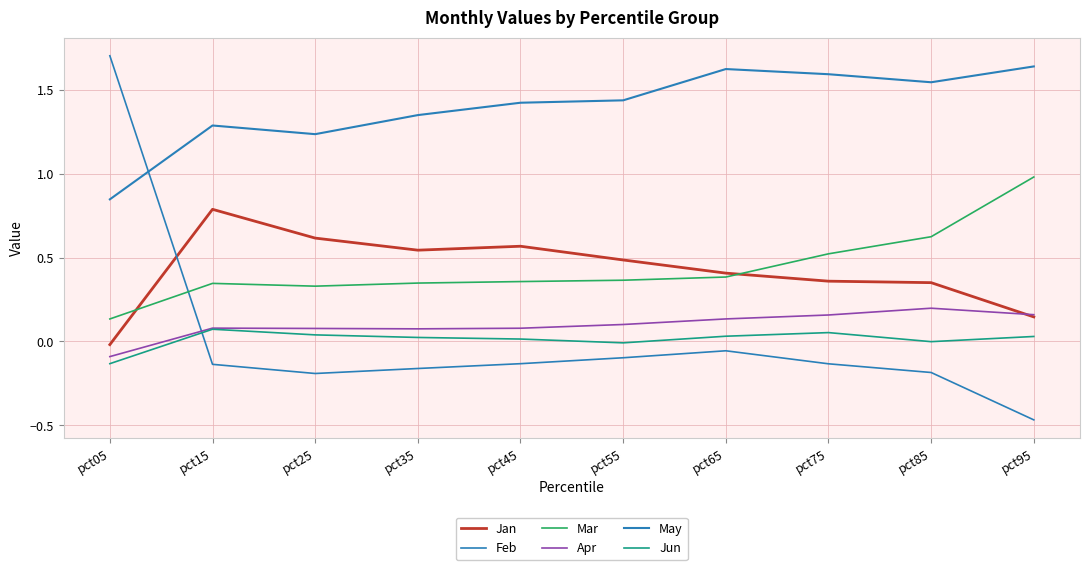

How many lines are shown in the chart?

6